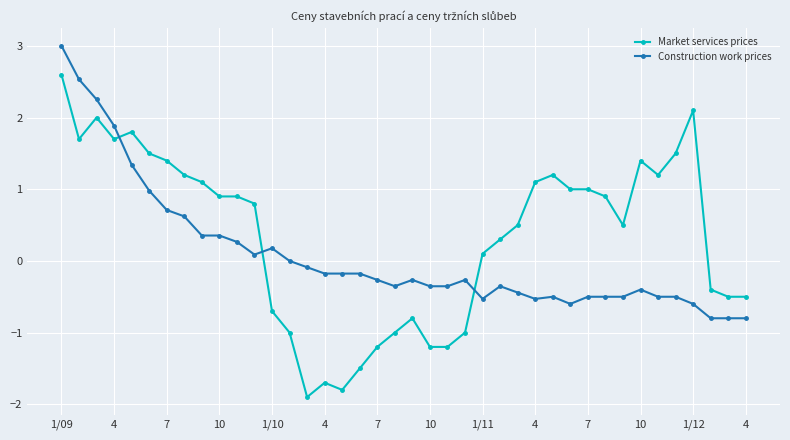

List the series in order of their peak value, highest first.

Construction work prices, Market services prices